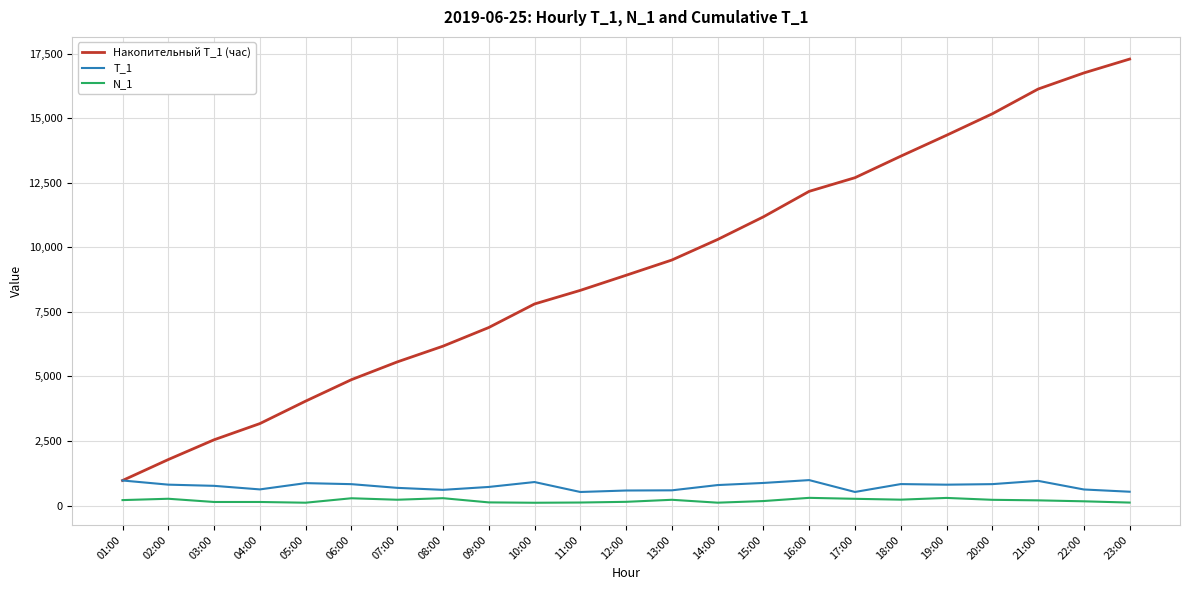

What is the sum of the N_1 values at 12:00 and 03:00?

286